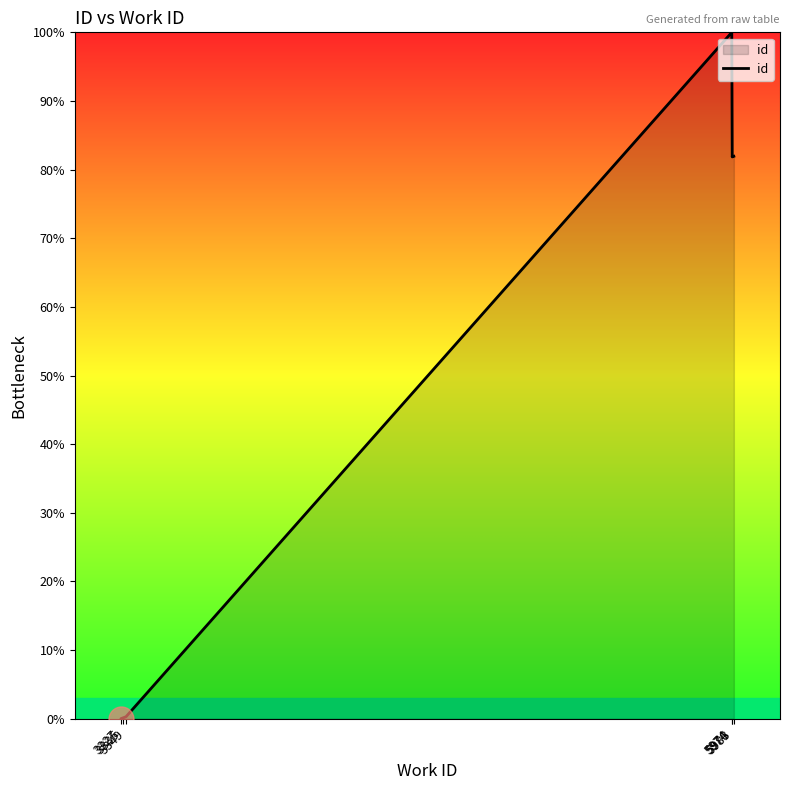

What is the change in value from 3349 to 5976?

+81.6